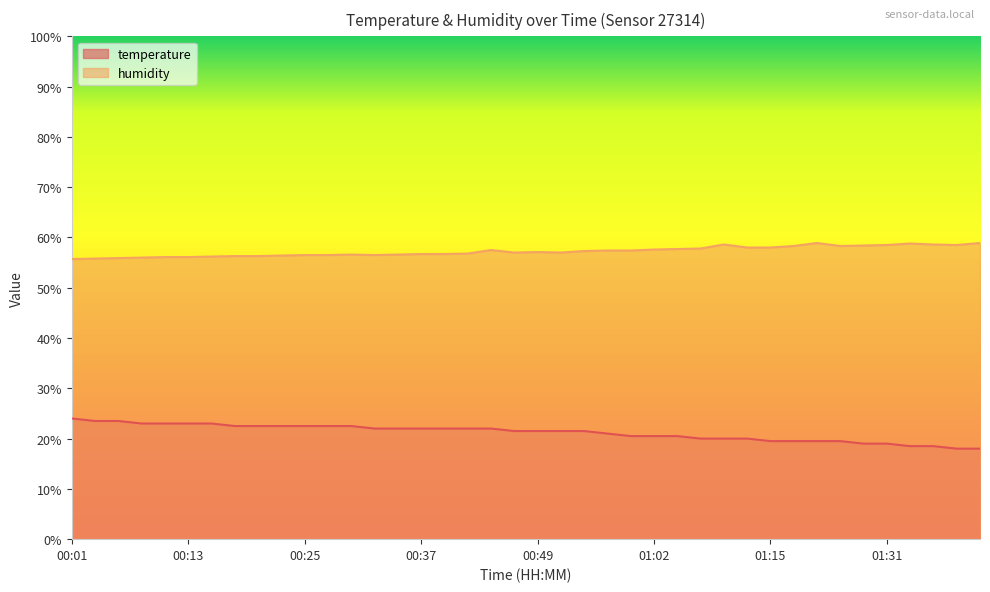

Does the chart display data point markers on the line(s)?

No